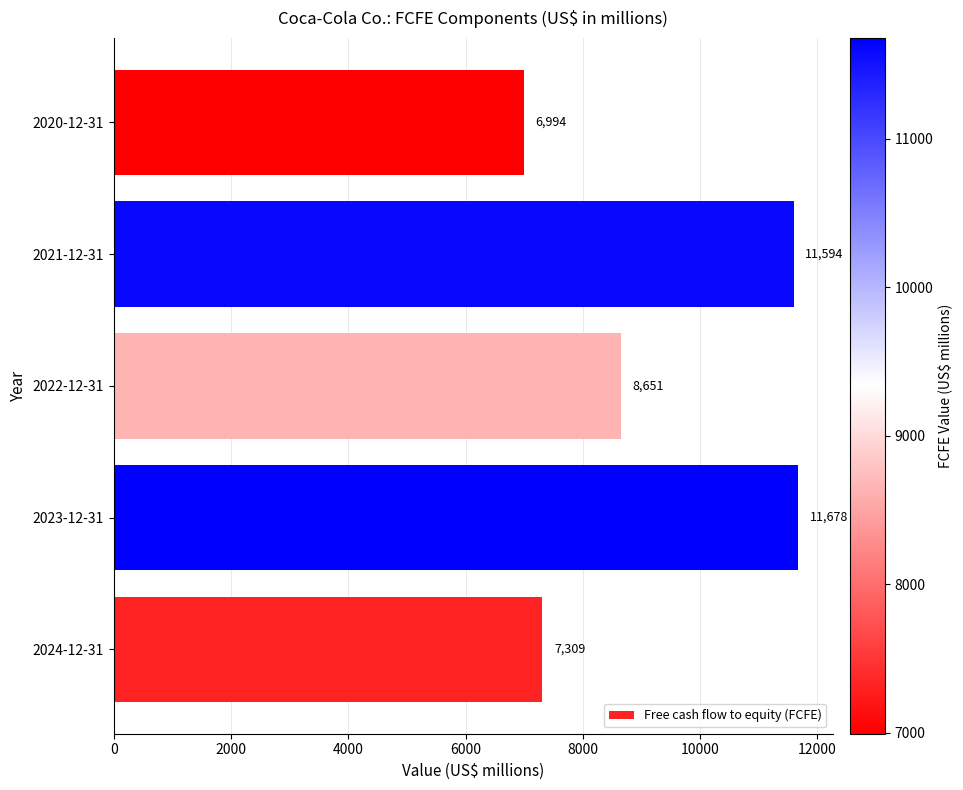

Which has a higher value, 2020-12-31 or 2024-12-31?

2024-12-31